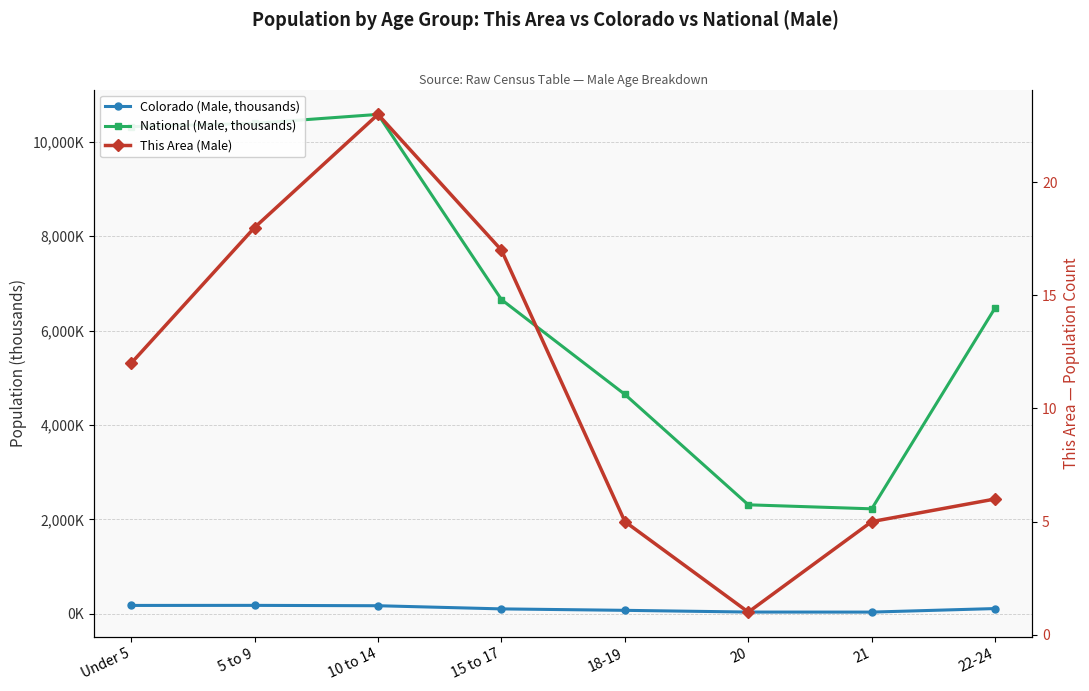

At 20, list the series in order from smallest to largest.

This Area (Male), Colorado (Male, thousands), National (Male, thousands)